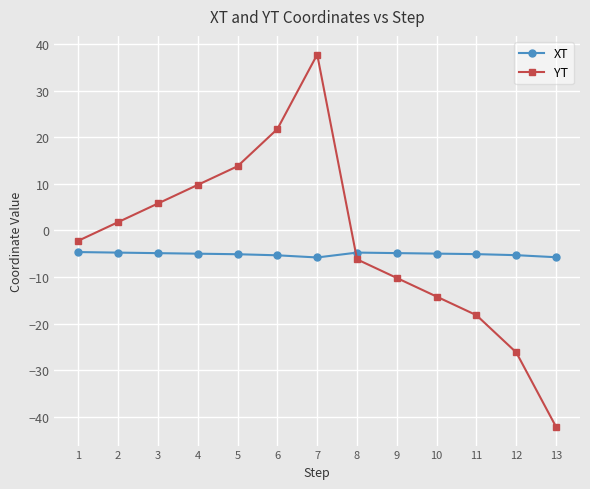

In YT, how many points are higher than both neighbors (excluding endpoints)?

1